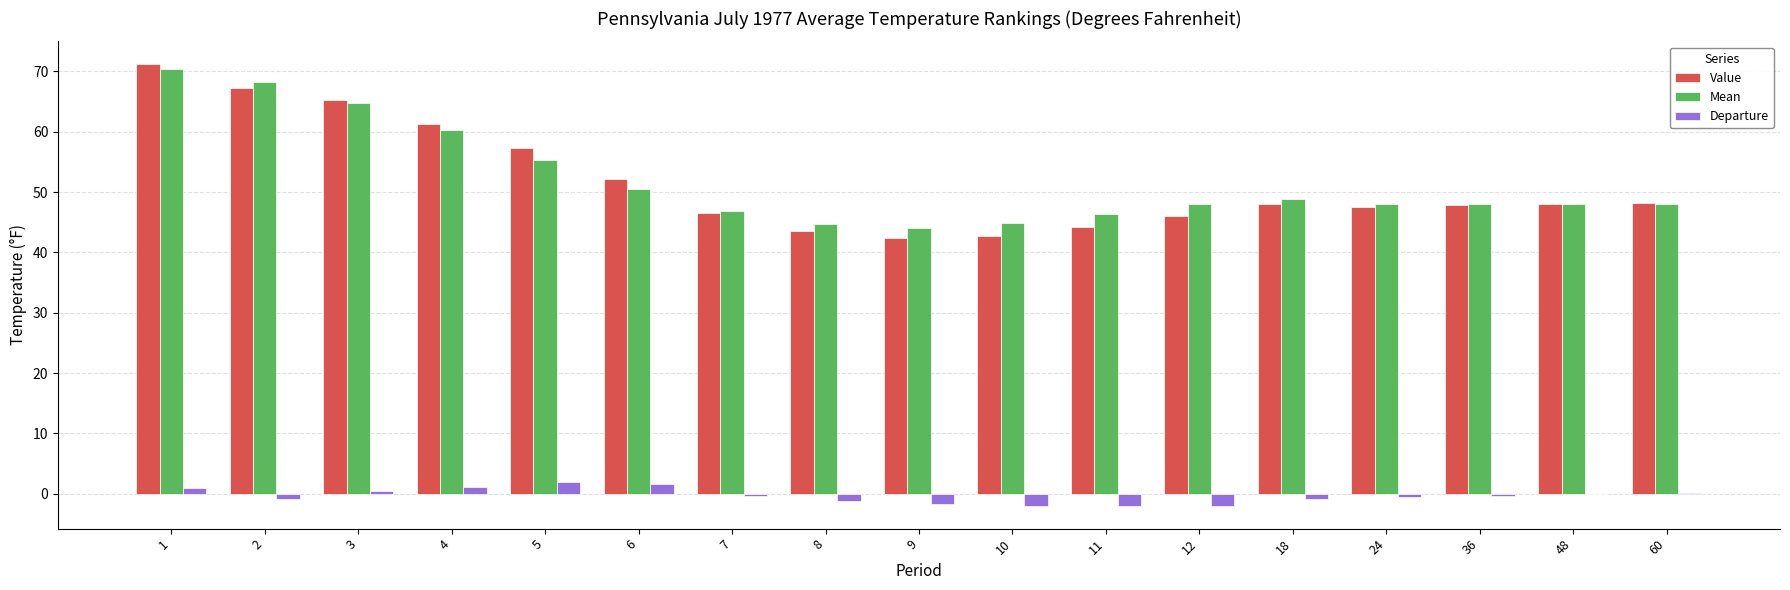

The value of Value at 24 is 47.6. True or false?

True